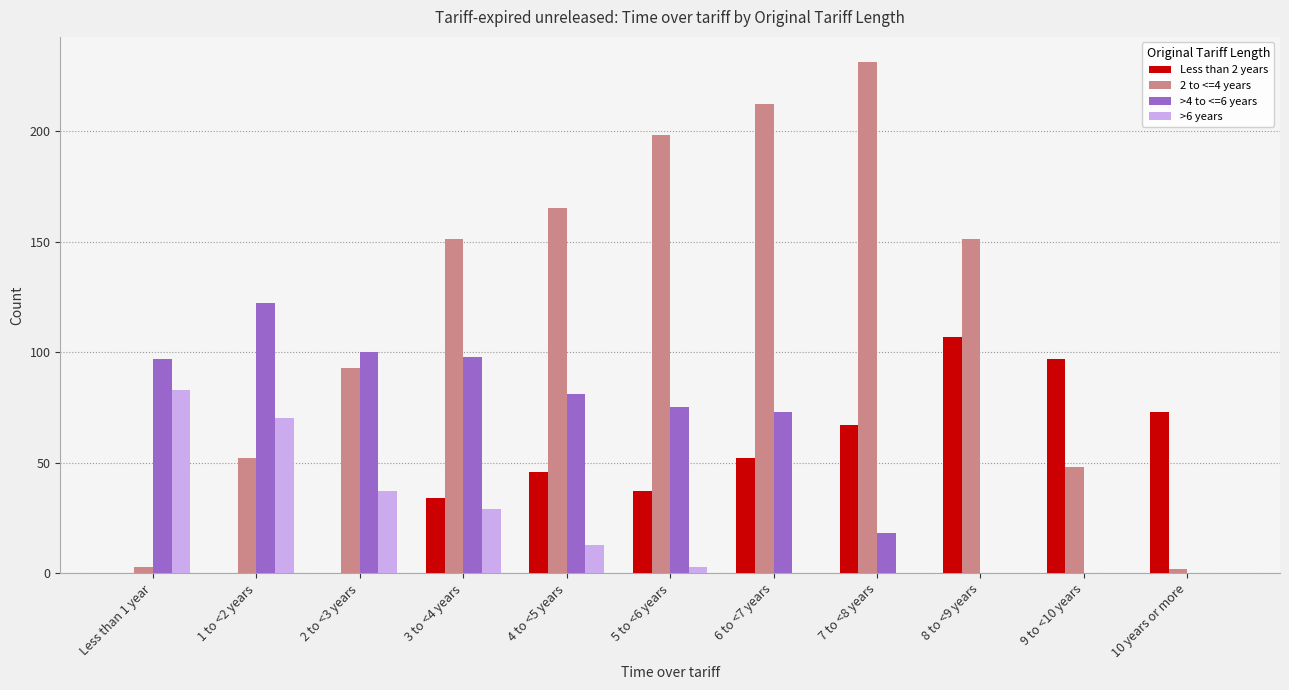

Which category has the highest value in the >6 years series?

Less than 1 year